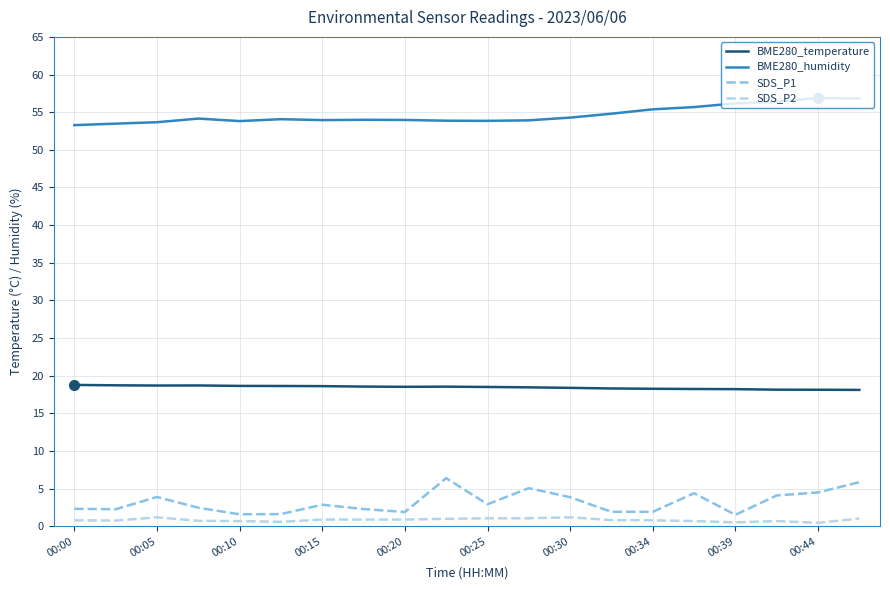

List the series in order of their peak value, highest first.

BME280_humidity, BME280_temperature, SDS_P1, SDS_P2